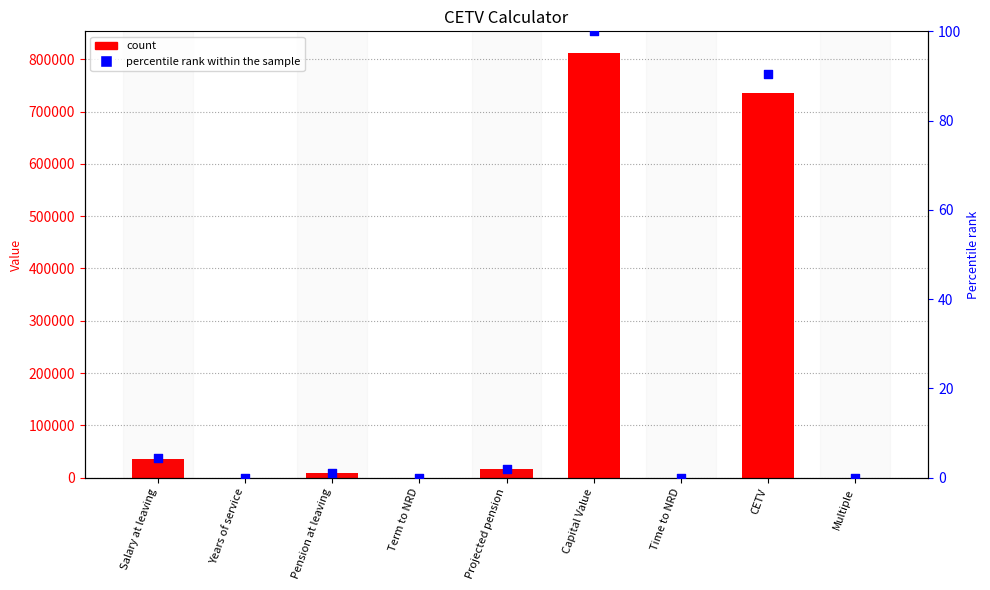

At which category is the sum across all series the highest?

Capital Value